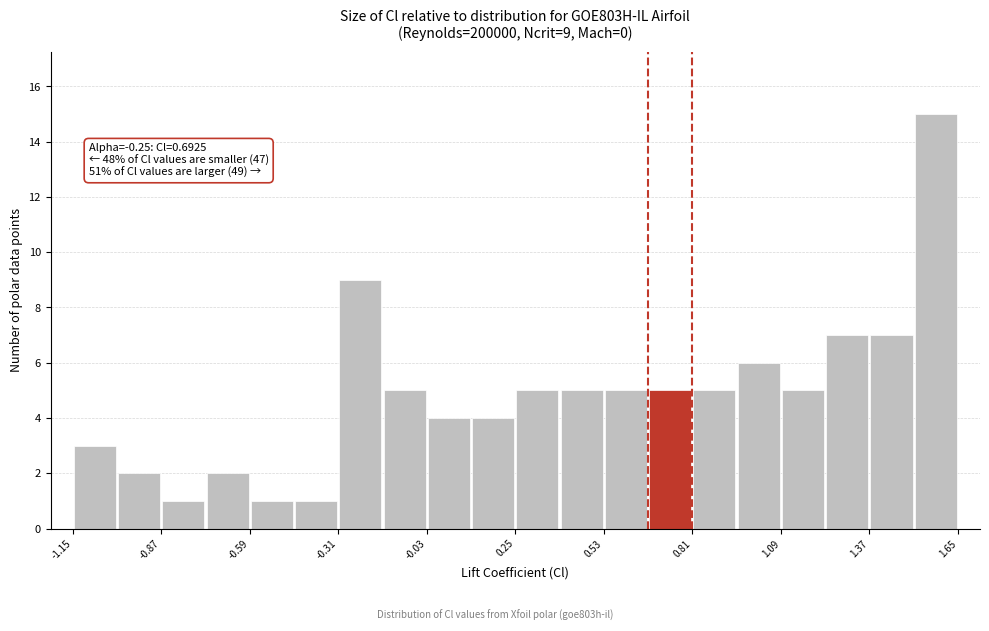

Around what value on the x-axis is the tallest bar? Give the approximate position of its centre, as read against the axis.

1.60